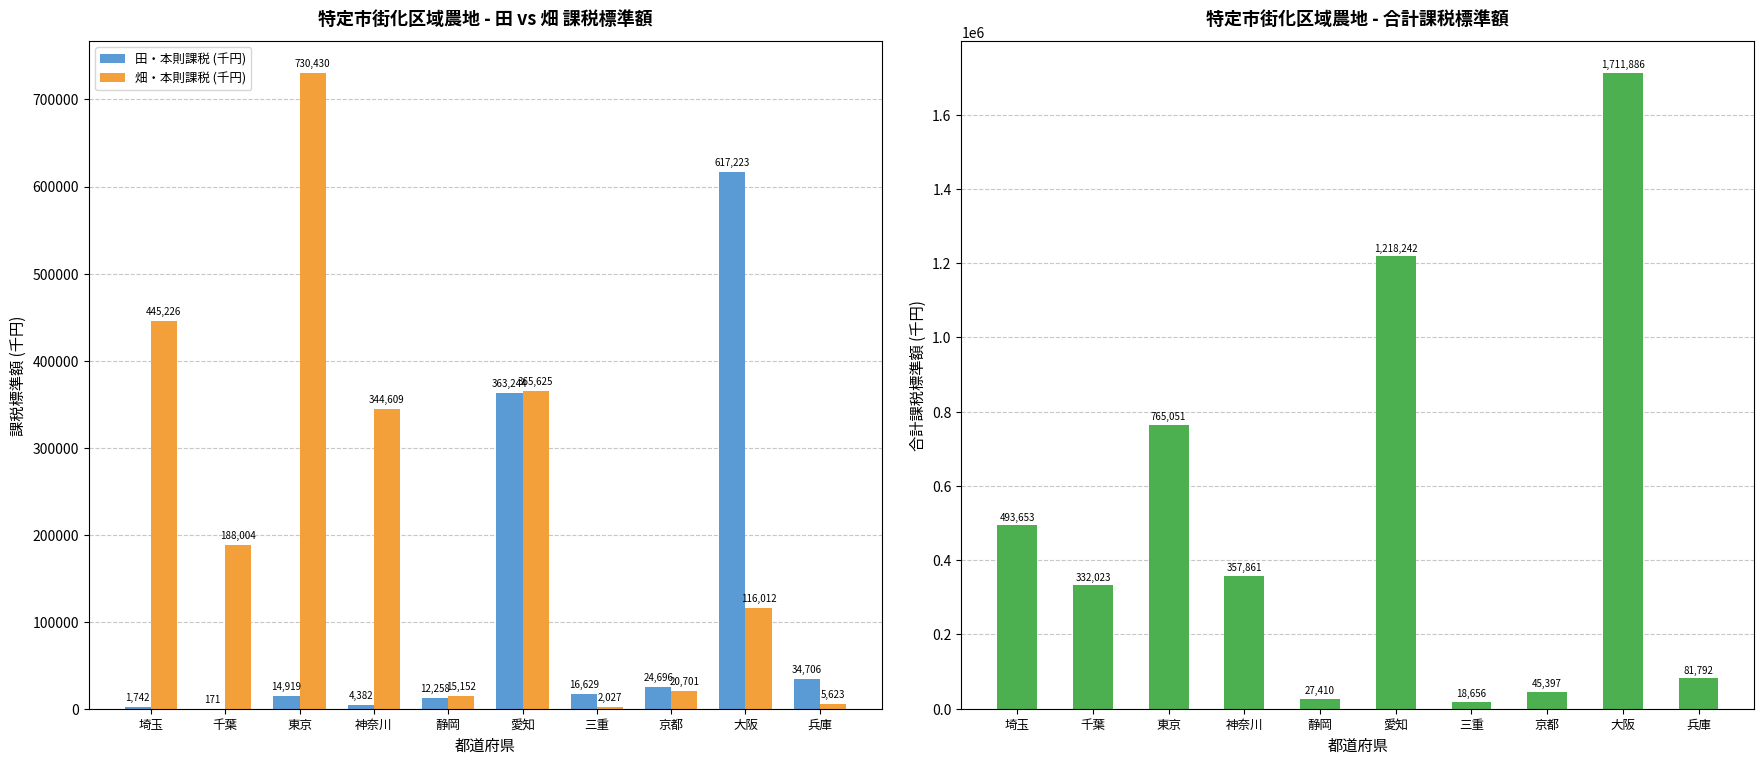

What is the label of the 3rd bar from the left?

東京